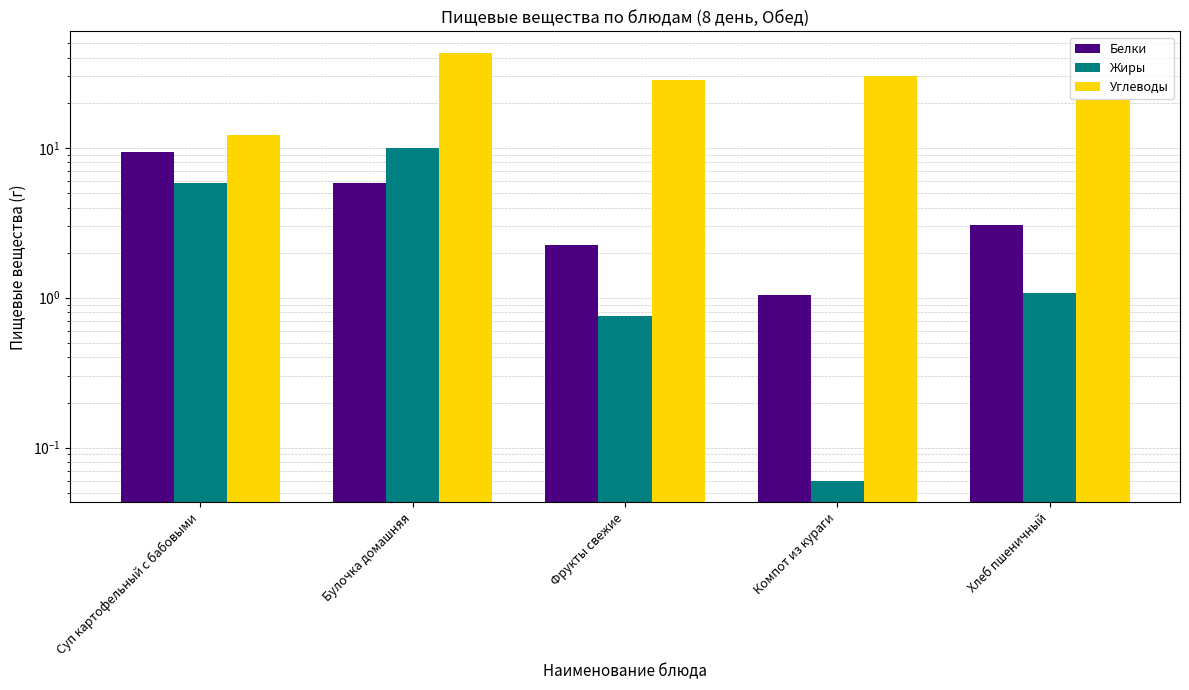

At which category does the chart reach its peak across all series?

Булочка домашняя